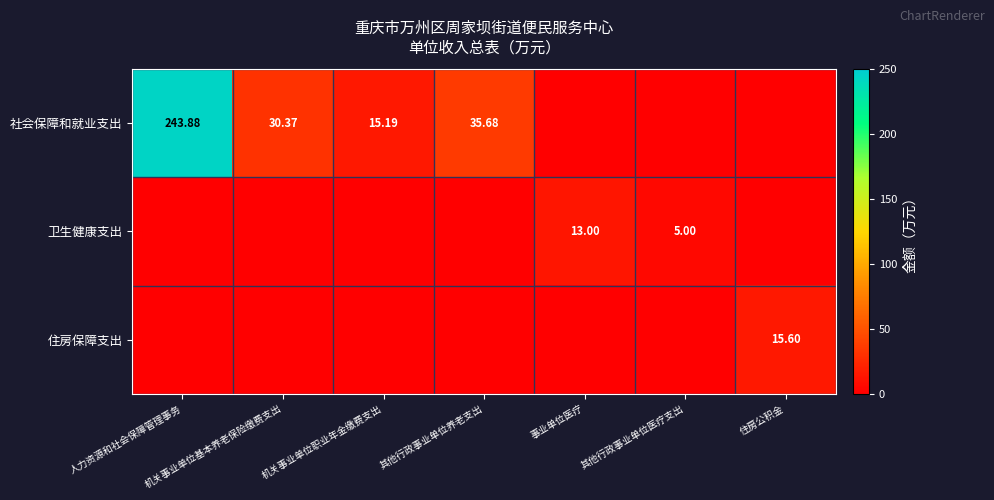

Is the value of 社会保障和就业支出 at 机关事业单位职业年金缴费支出 greater than the value of 卫生健康支出 at 事业单位医疗?

Yes